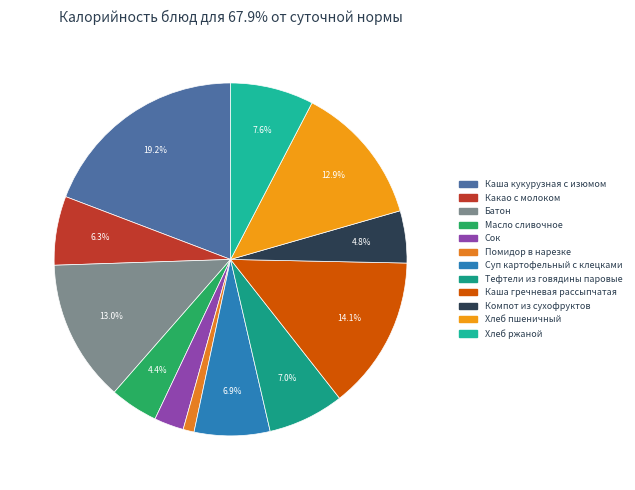

To the nearest percent, what portion does Хлеб ржаной represent?

8%